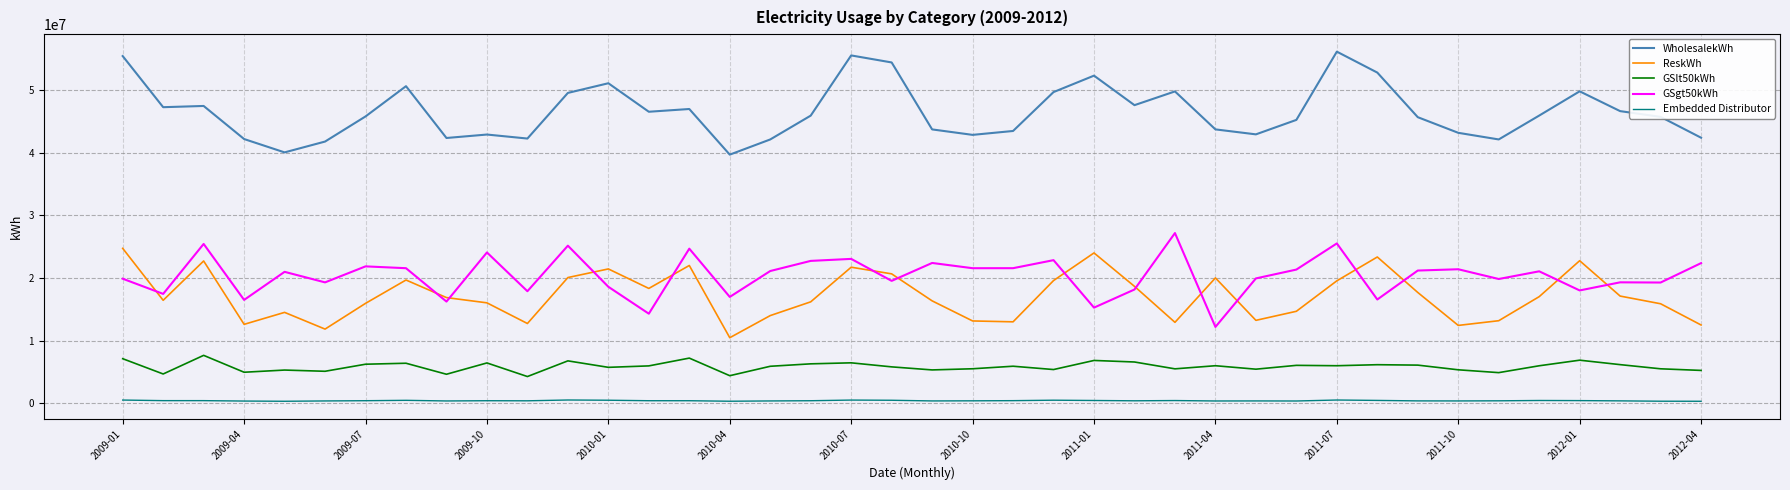

Which series has the largest range (max minus min)?

WholesalekWh